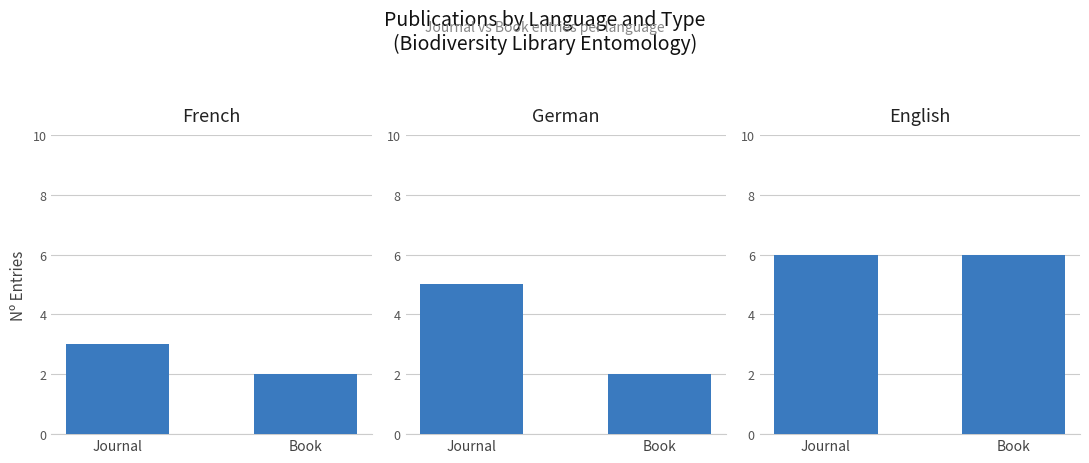

What are all the series names shown in the legend?

French, German, English